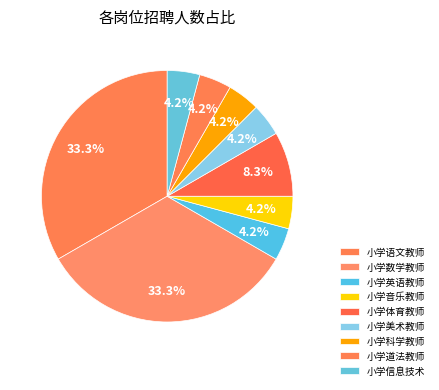

How many slices are in this pie chart?

9